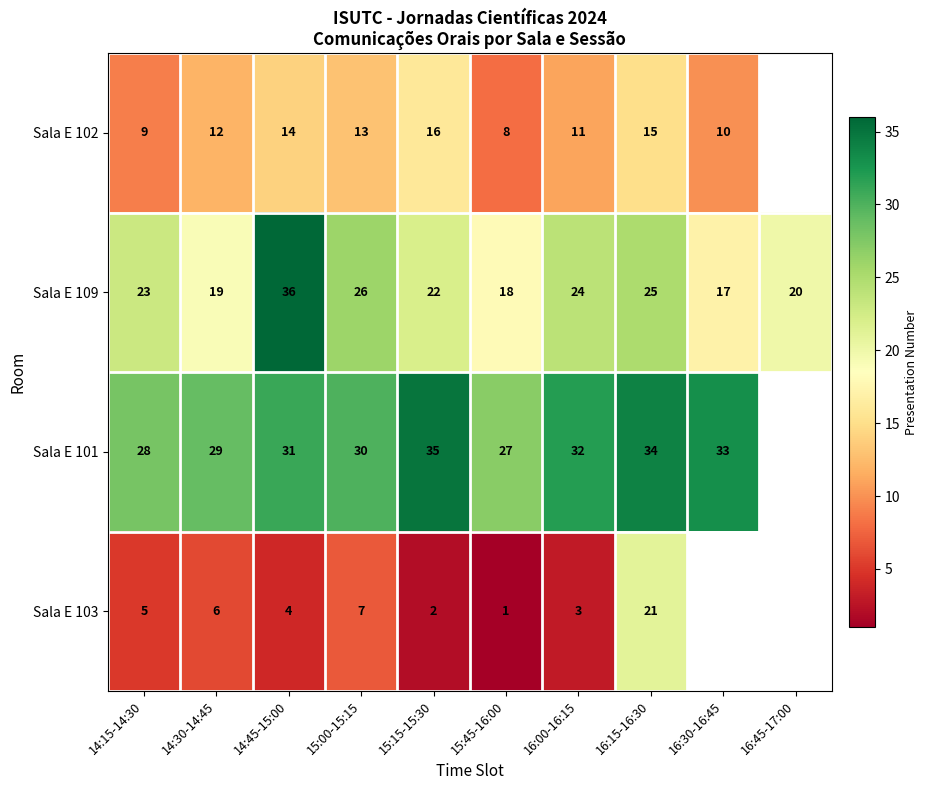

What is the difference between the highest and lowest values at 16:15-16:30?

19